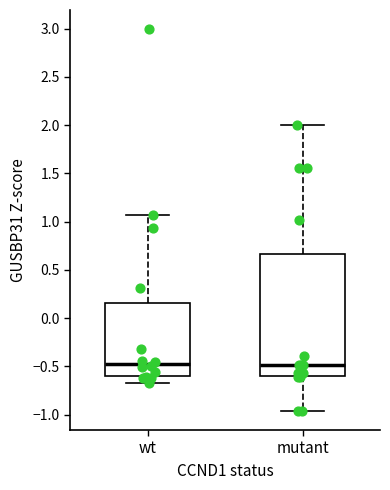

Where is the lower edge of the box for mutant on the y-axis? The values are not printed on the chart, so give them approximately, as read against the axis.

-0.60